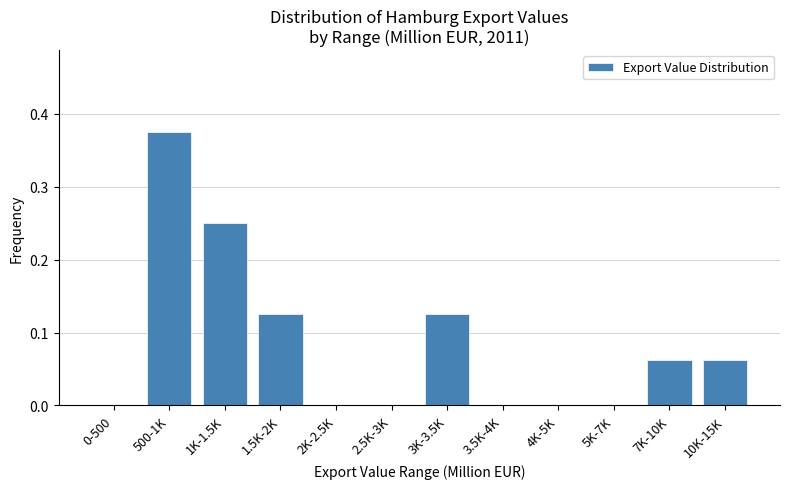

The chart shows a value of -0.2 at 2K-2.5K. True or false?

False